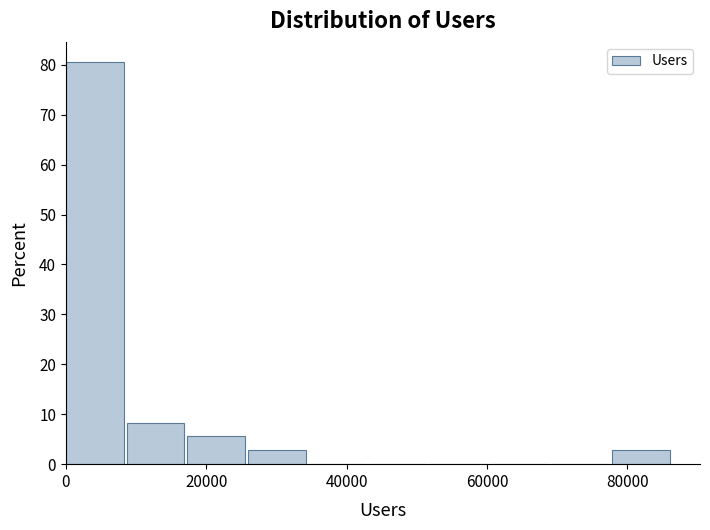

Over which range of the x-axis is the bar tallest?

0 to 8000